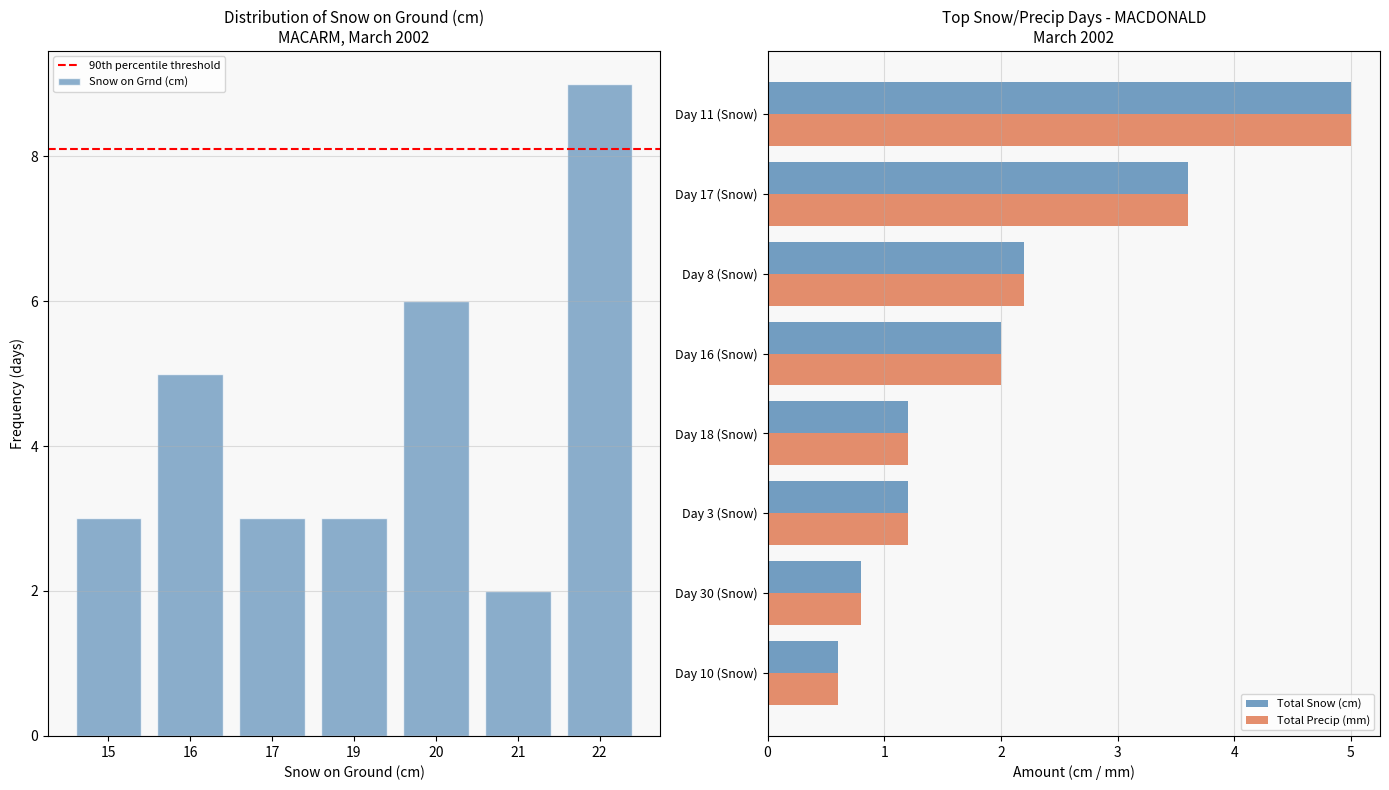

What is the difference between the maximum and minimum values in the Total Snow (cm) series?

4.4